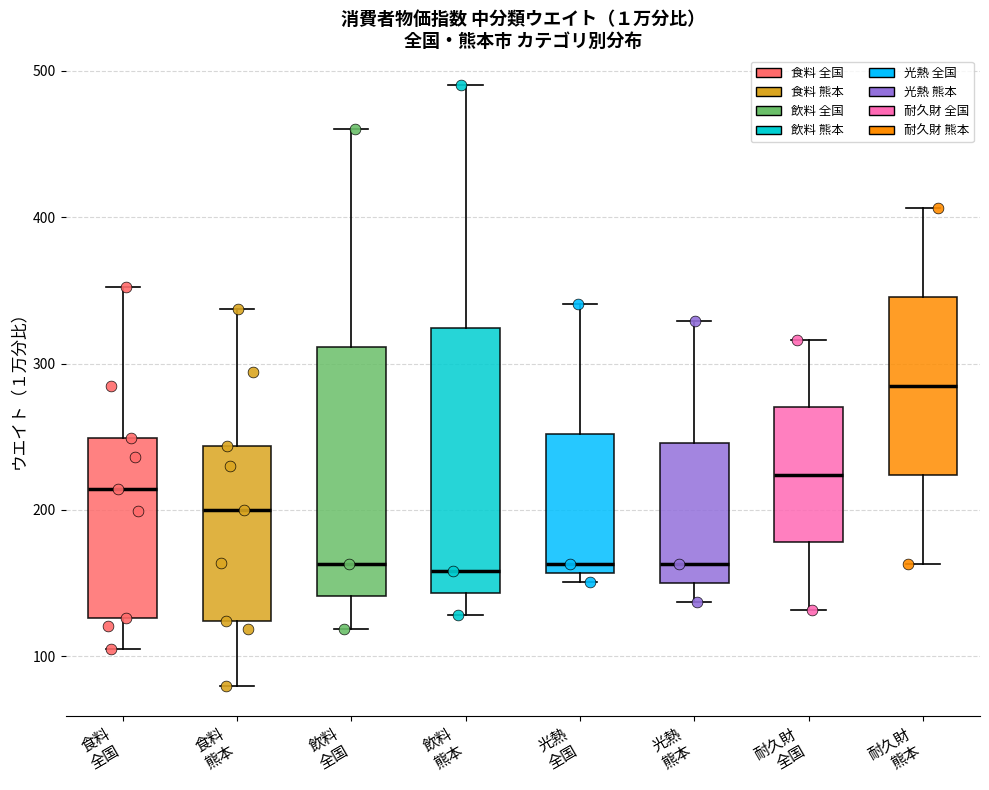

Comparing the boxes themselves (not the whiskers), which one is the tallest?

飲料 熊本